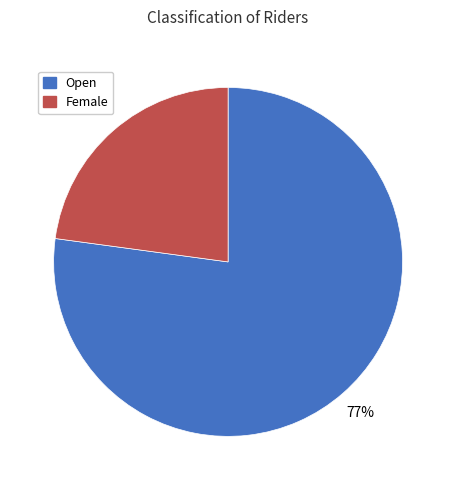

What is the largest slice in the pie chart?

Open